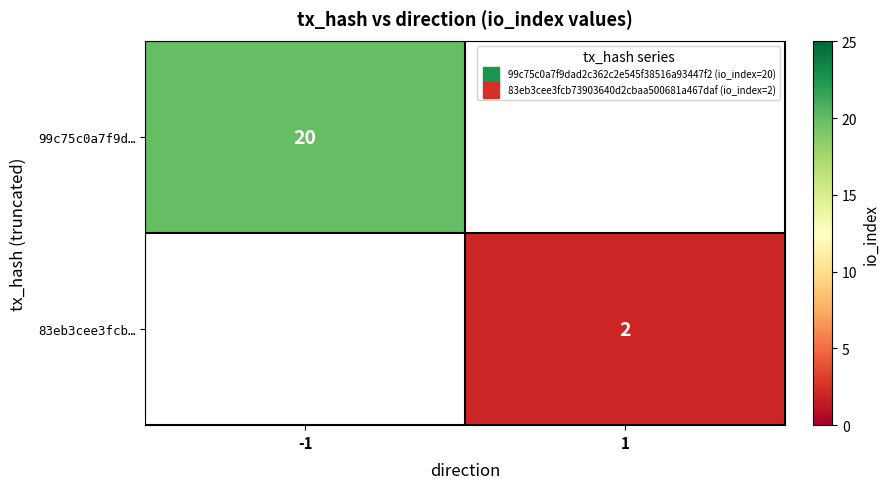

Which category has the lowest value across all series?

1